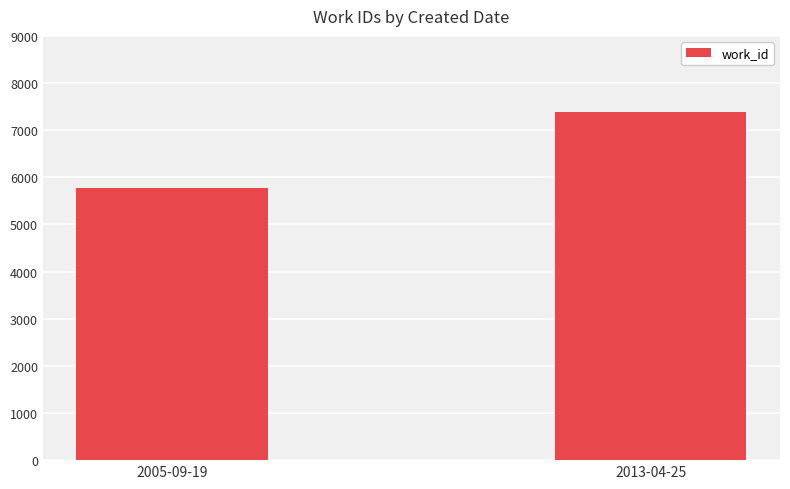

Between 2005-09-19 and 2013-04-25, which is larger?

2013-04-25